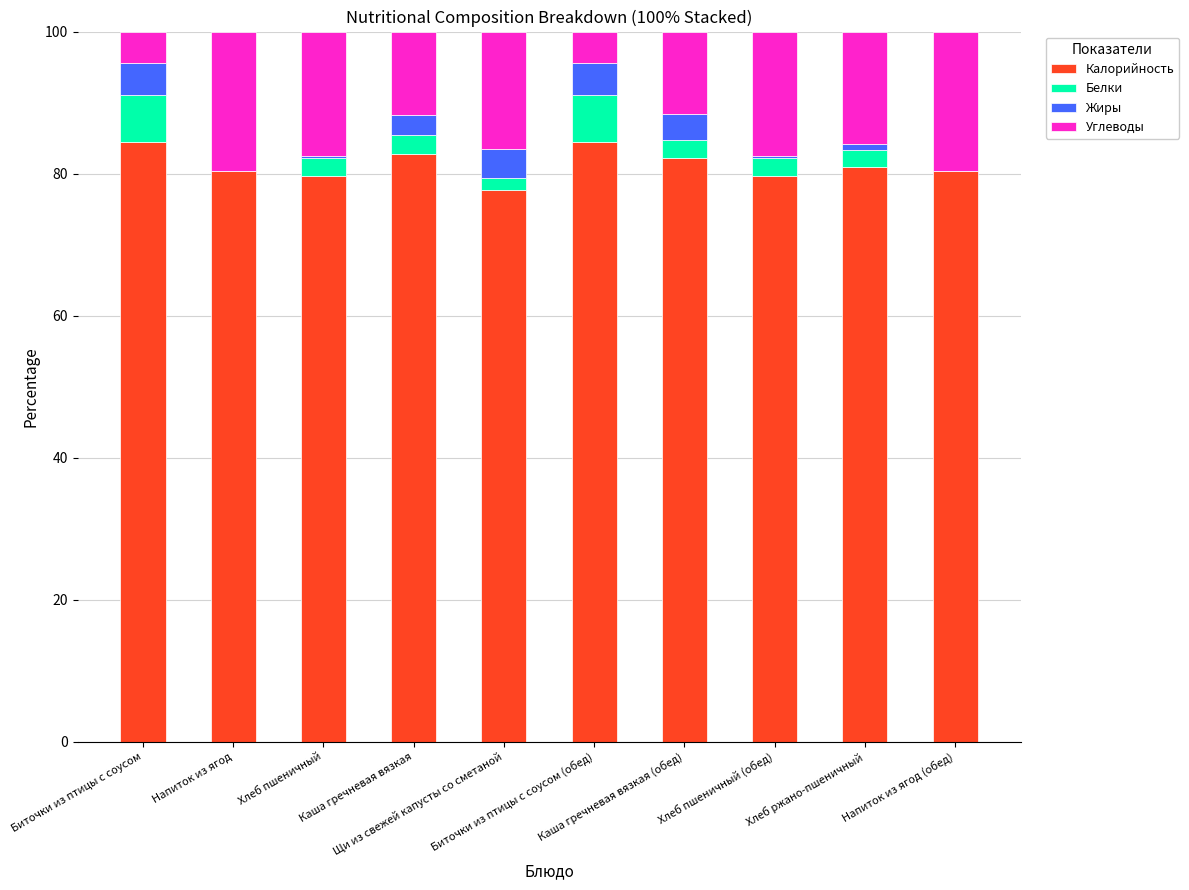

What is the highest value of the Калорийность series?

84.5